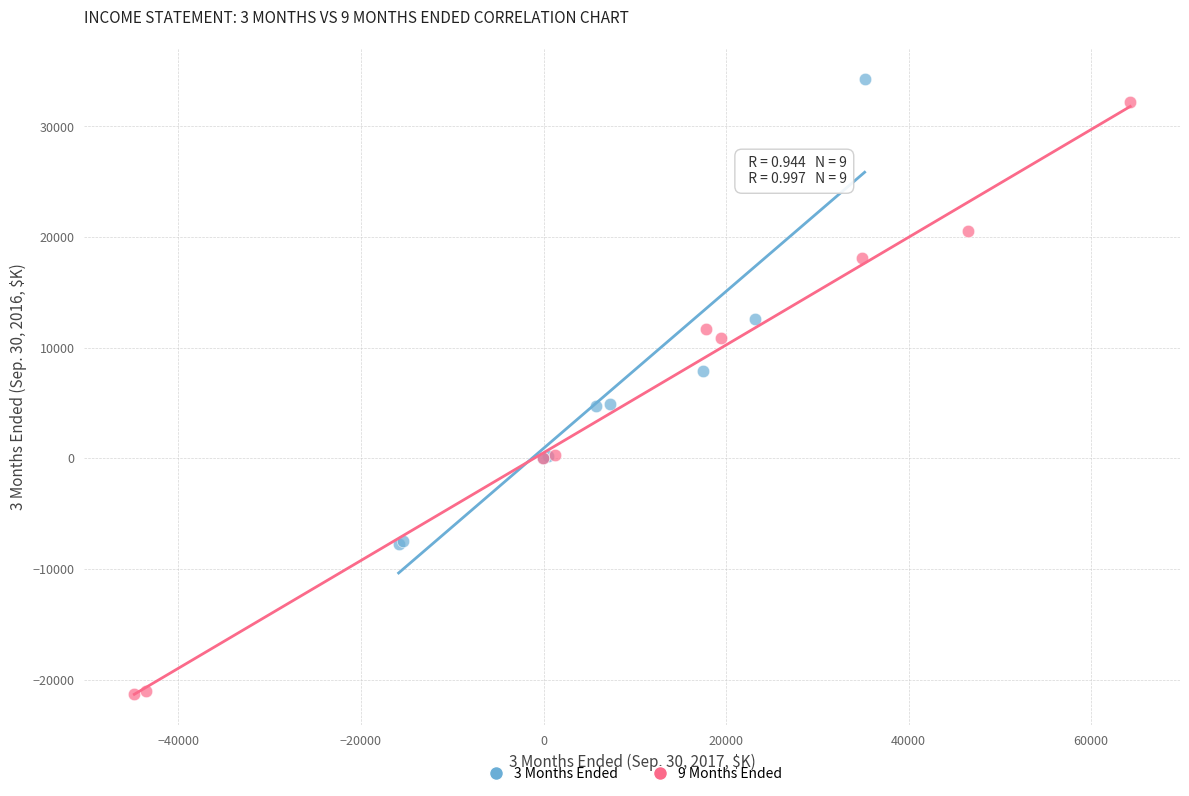

Which series has the widest spread of Y values?

9 Months Ended